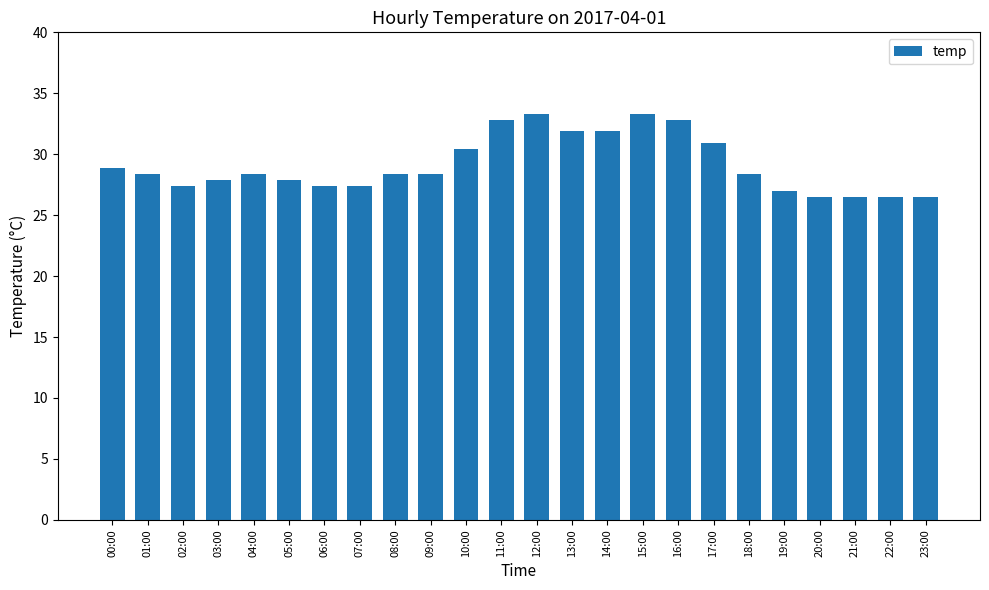

What is the minimum value shown in the chart?

26.5